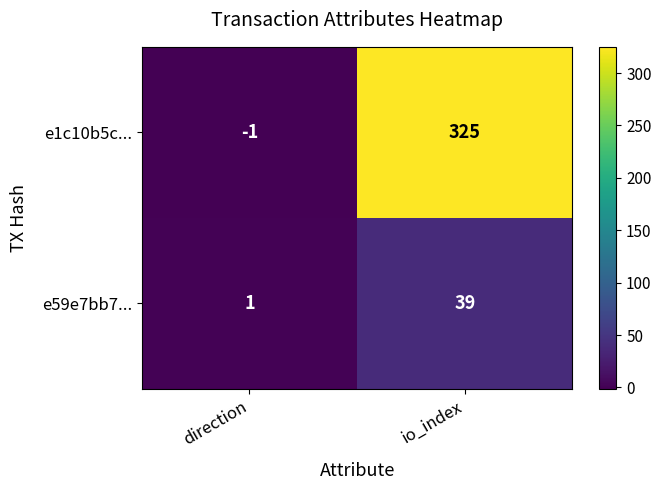

List the series in order of their overall mean, lowest first.

e59e7bb7..., e1c10b5c...